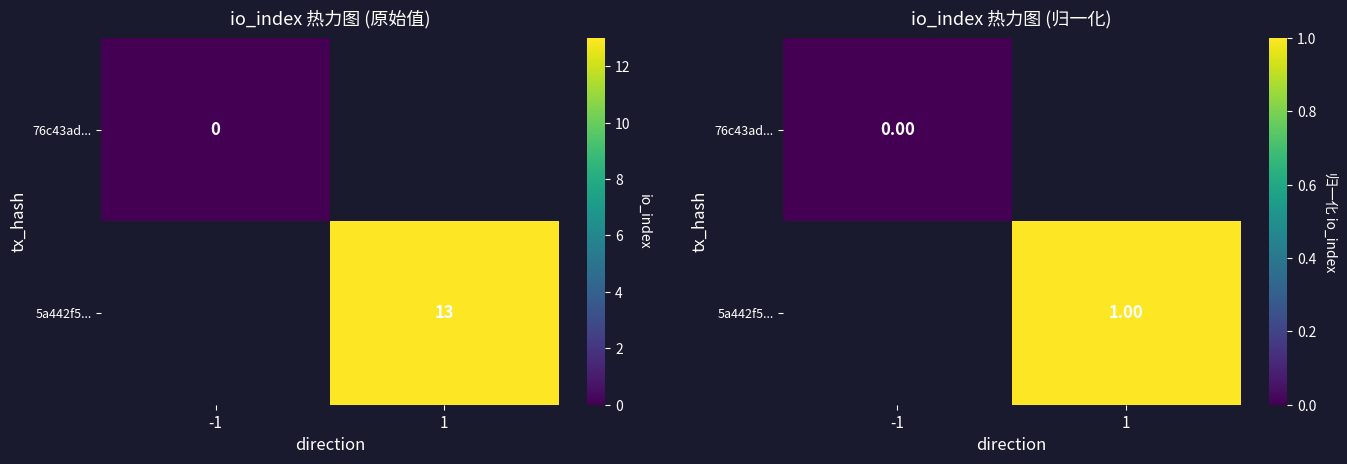

List the labels in order of 5a442f5... value, smallest first.

-1, 1